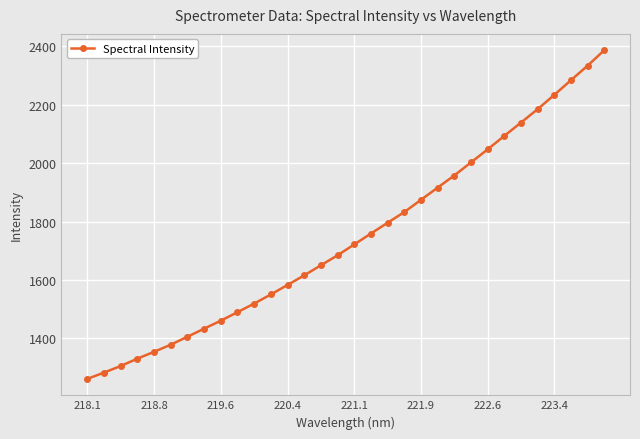

Is this an area chart (filled region under the line)?

No